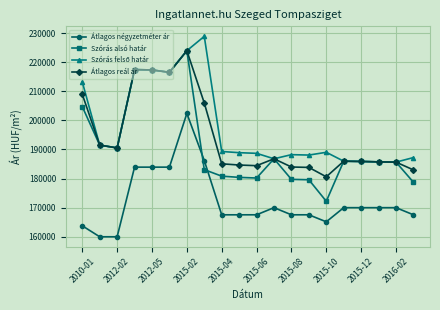

True or false: Átlagos reál ár has more than 2 interior local peaks.

True